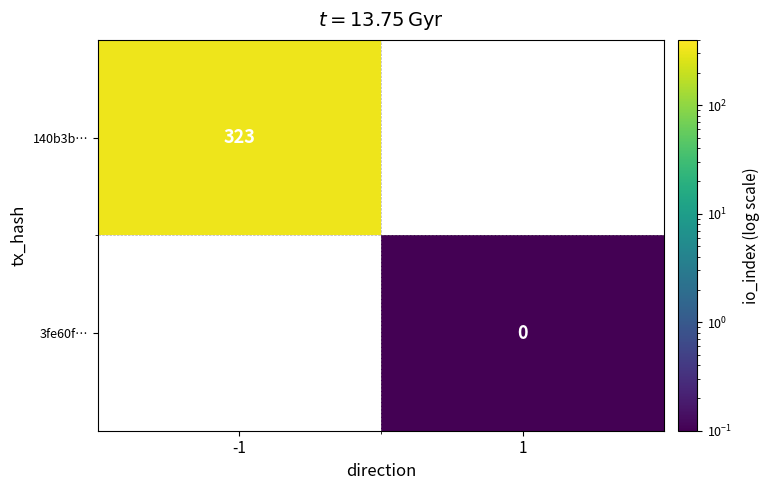

True or false: 140b3b… has a value of 126 at -1.

False